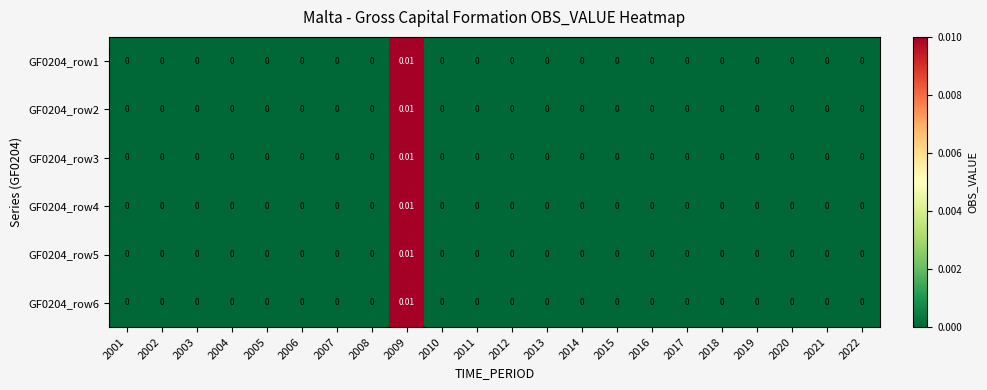

At which category is the sum across all series the highest?

2009